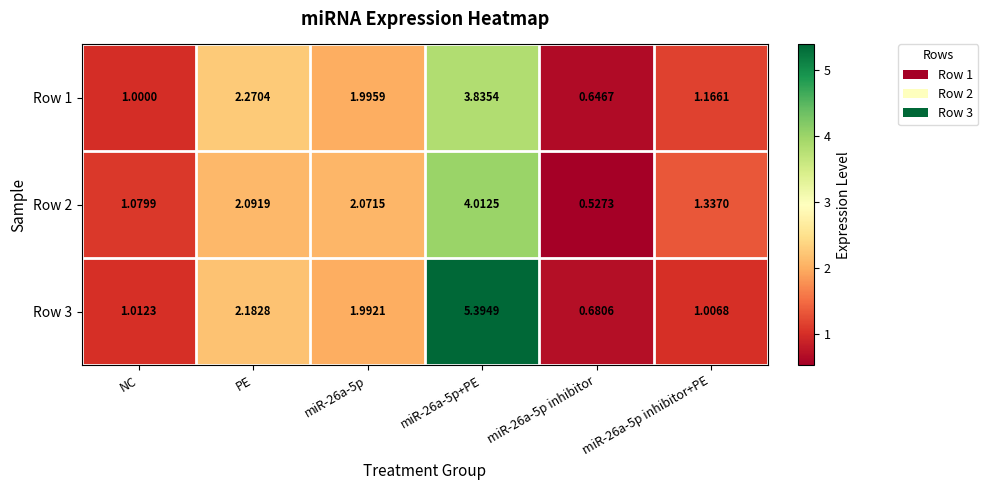

Is the value of Row 3 at miR-26a-5p inhibitor greater than the value of Row 2 at NC?

No